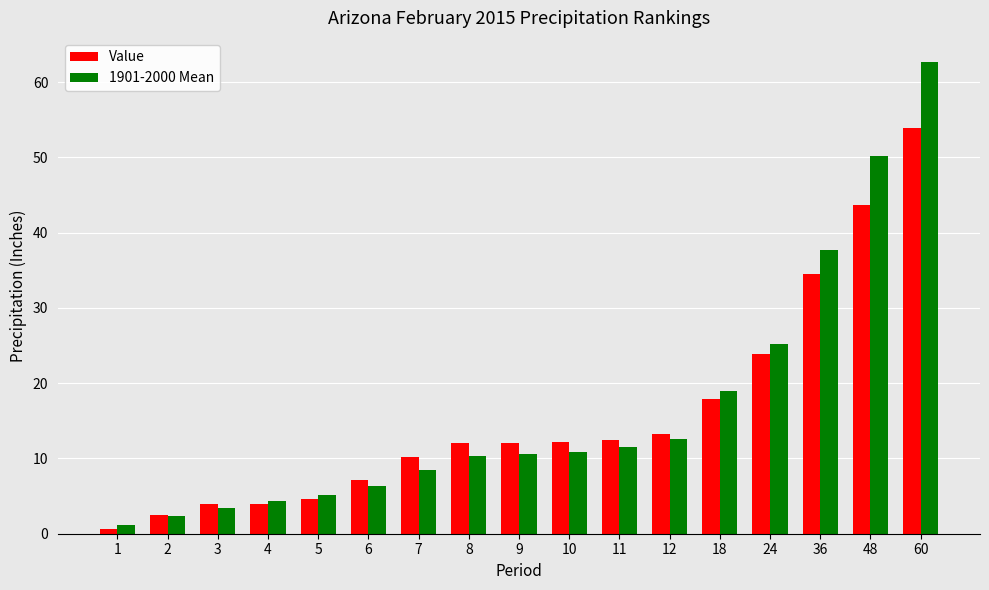

Is the value of Value at 1 greater than the value of 1901-2000 Mean at 7?

No